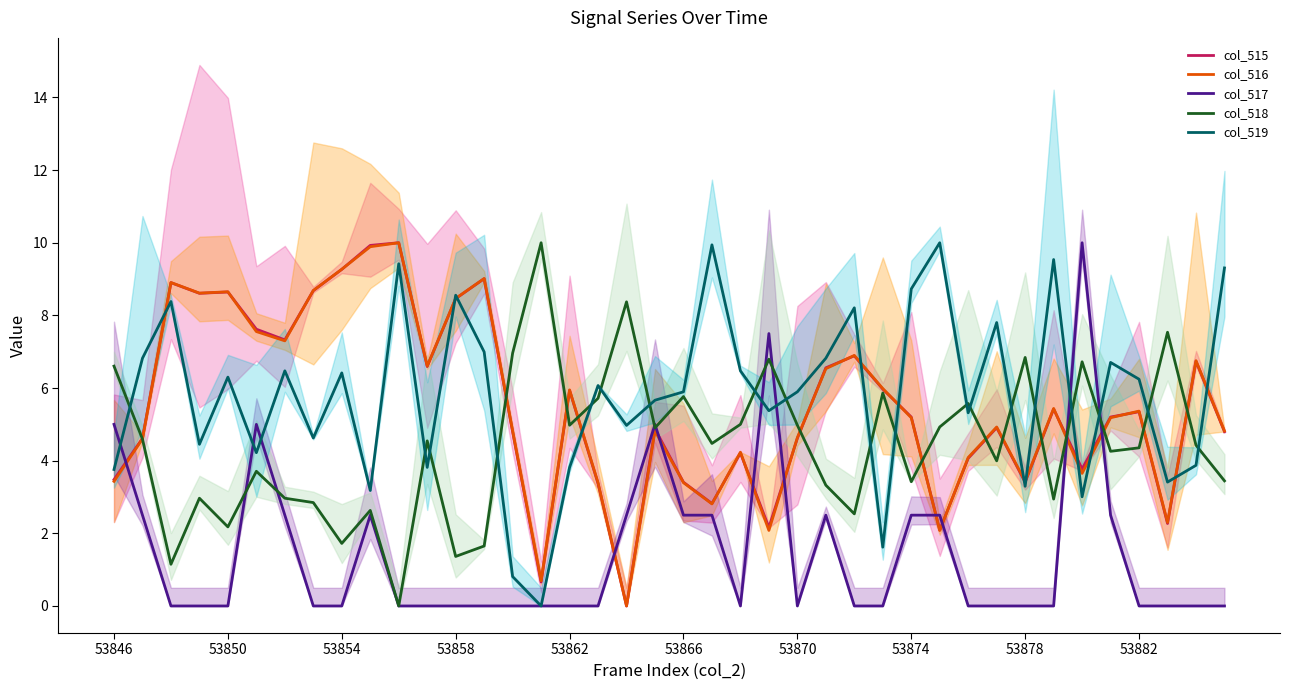

At 53858, list the series in order from smallest to largest.

col_517, col_518, col_519, col_515, col_516